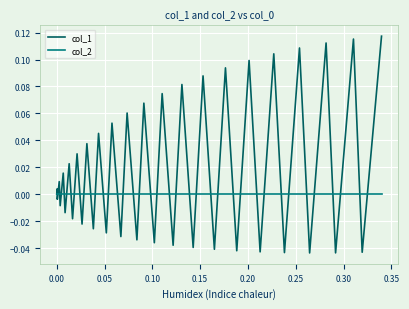

List the series in order of their peak value, highest first.

col_1, col_2